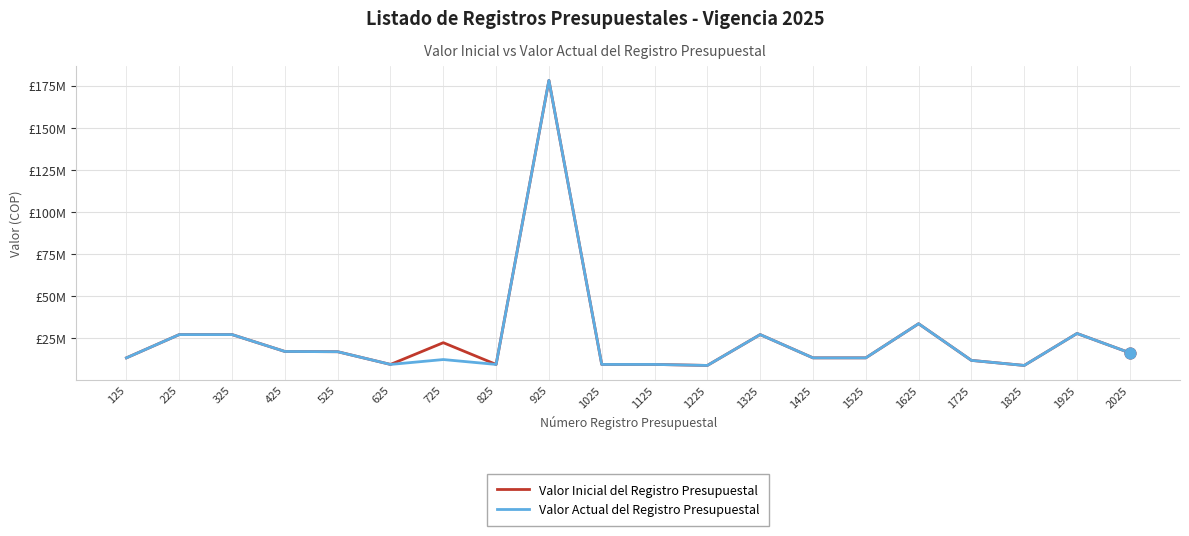

Is this an area chart (filled region under the line)?

No